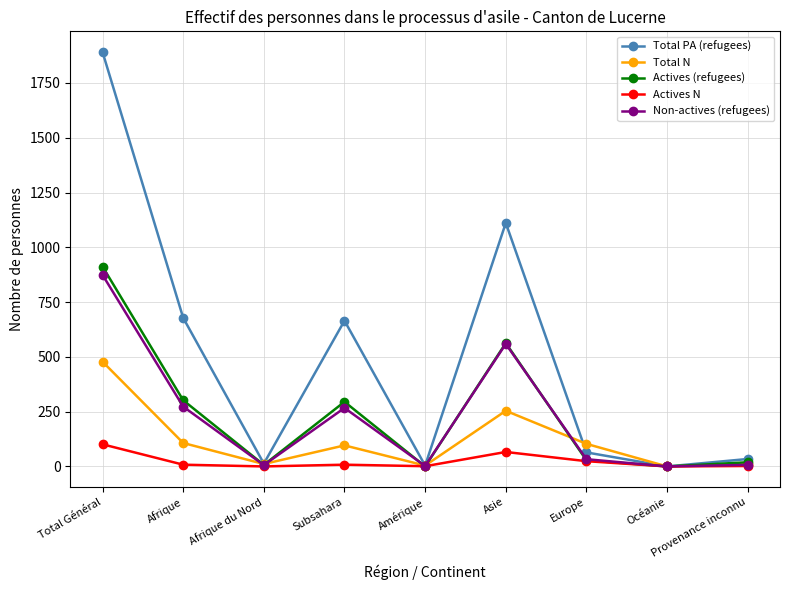

What is the greatest value displayed?

1891